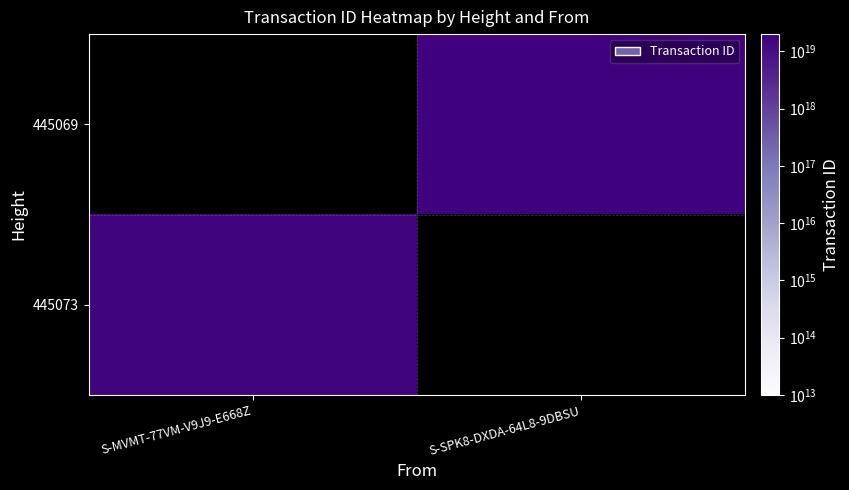

What is the spread (max minus min) of values at S-MVMT-77VM-V9J9-E668Z?

15222892970978334720